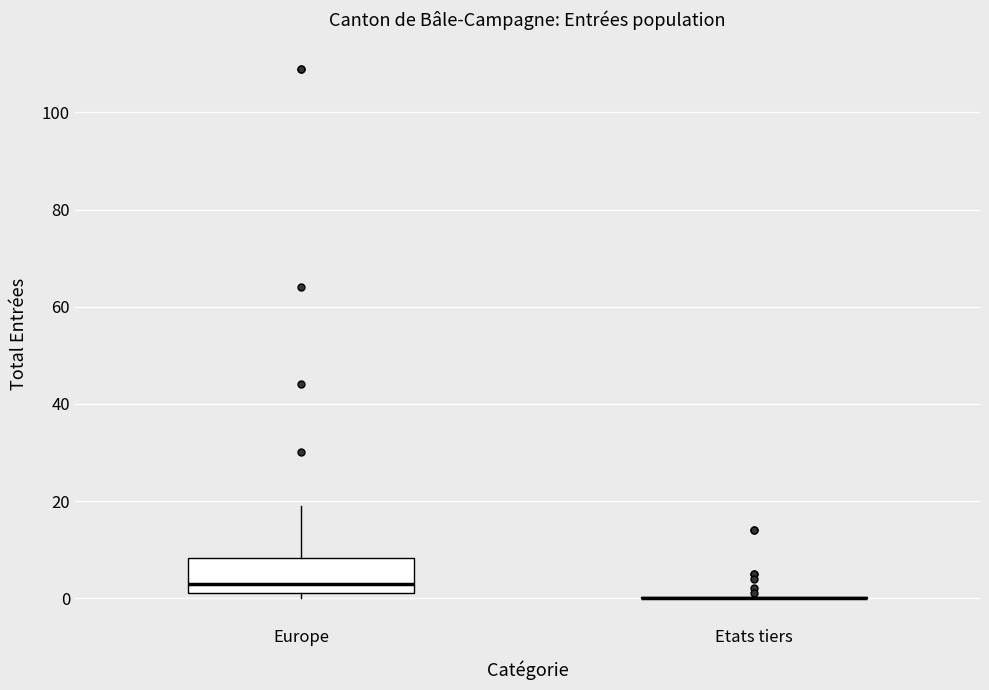

Reading left to right, transcribe this box plot: for each box, give where its median line is, the range the box spans, and where its two whiskers end, as read against the y-axis. The values are not printed on the chart, so give them approximately, as read against the axis.

Europe: median 4, box 2 to 8, whiskers 0 to 20
Etats tiers: box collapsed to a line at 0, whiskers 0 to 0